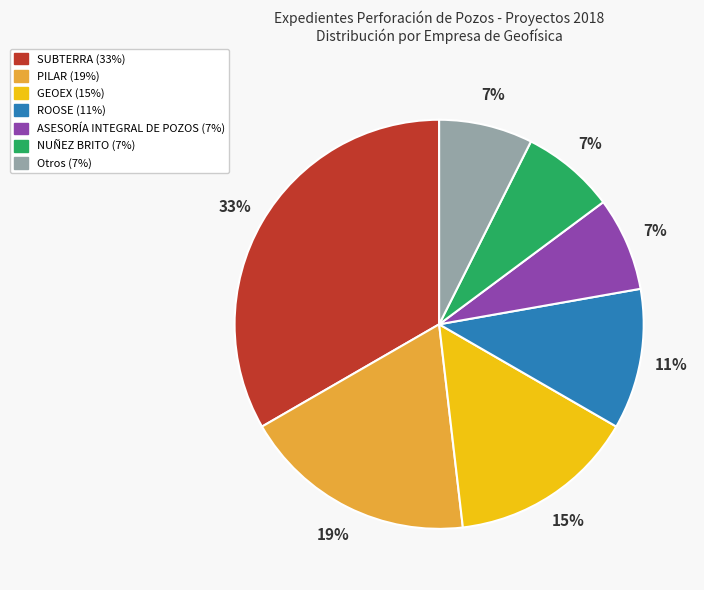

Does any single category account for the majority?

No